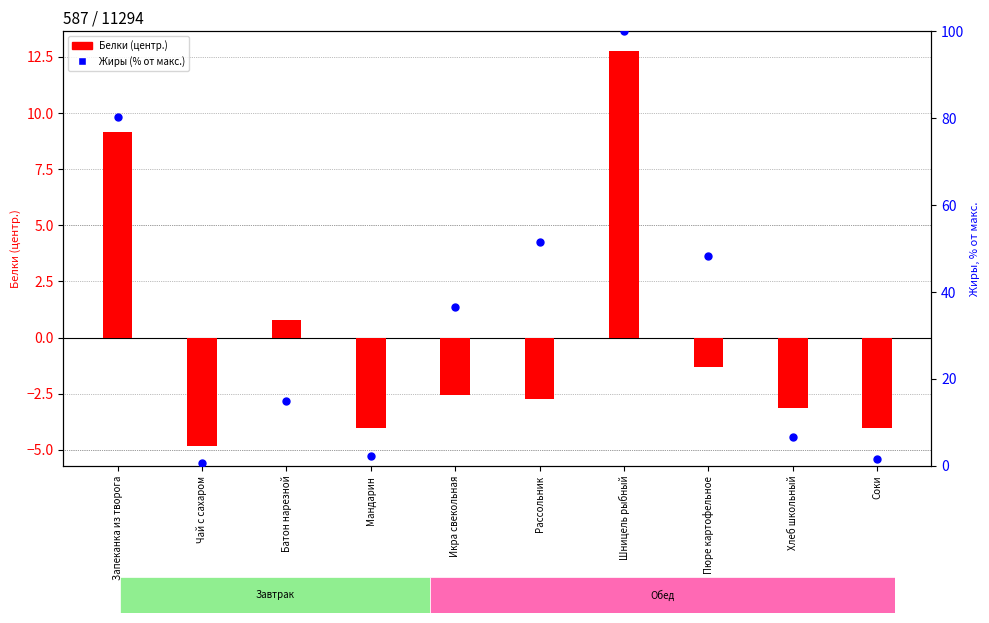

What is the total value across all series at Пюре картофельное?

47.0